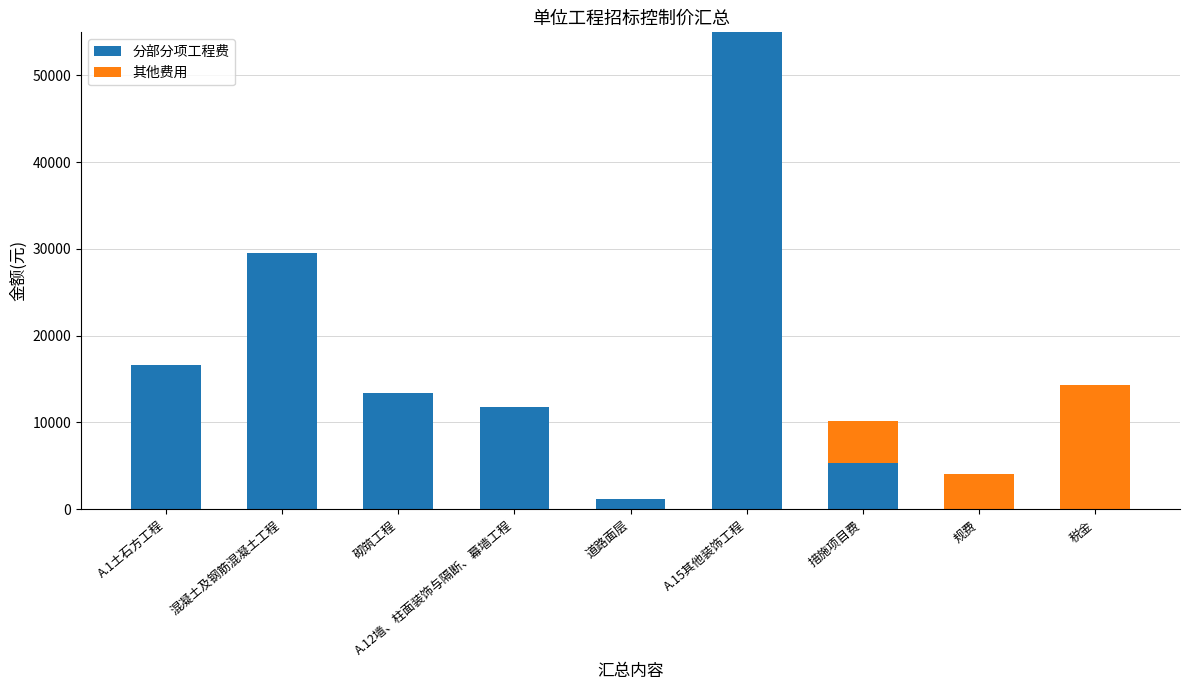

What is the average value of the 分部分项工程费 series?

14754.0